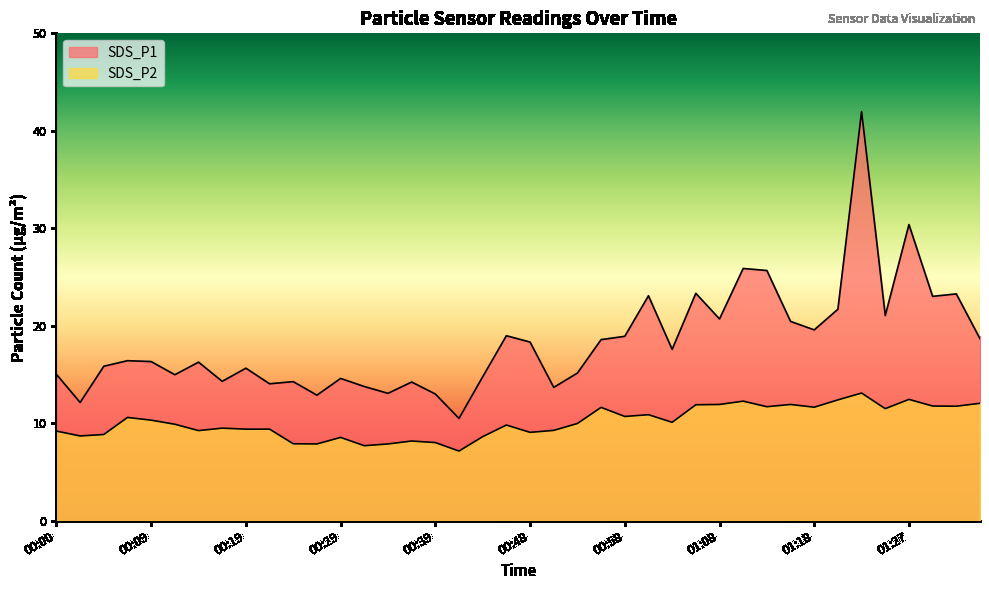

Rank the series at 00:26 from highest to lowest value.

SDS_P1, SDS_P2